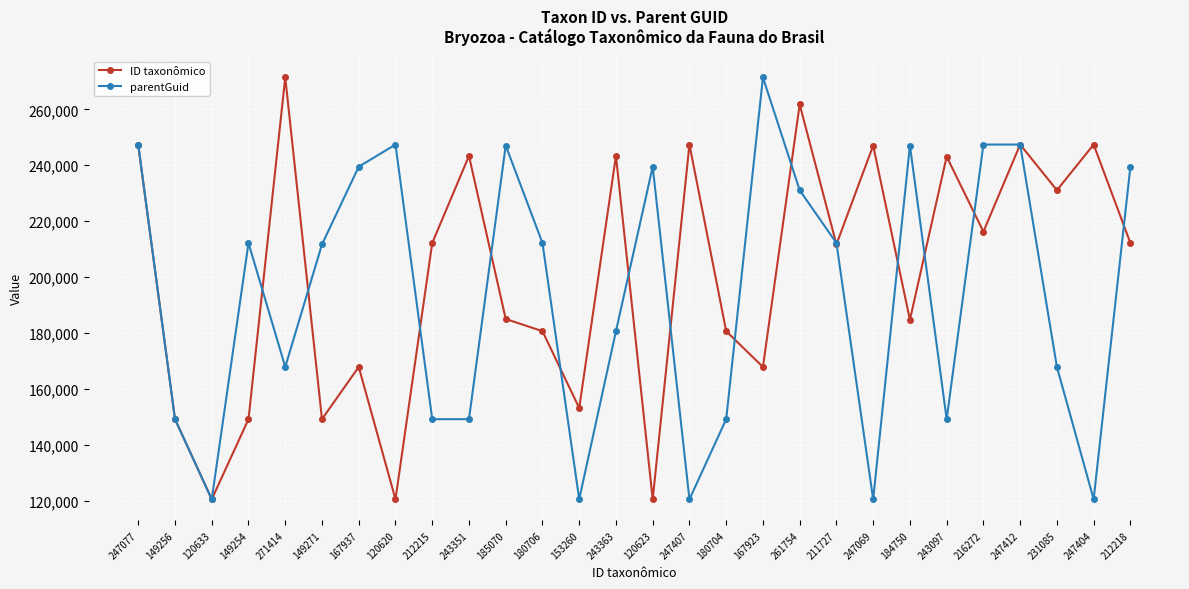

Rank the series at 247404 from highest to lowest value.

ID taxonômico, parentGuid